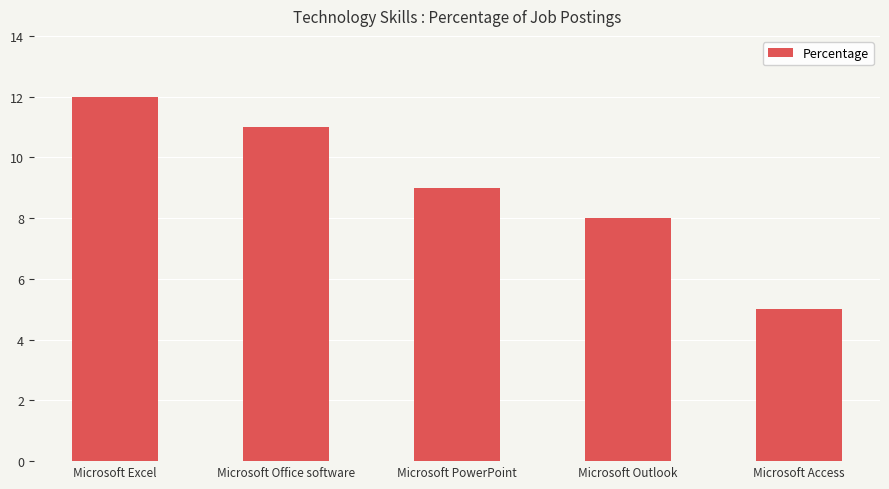

What is the label of the 4th bar from the right?

Microsoft Office software